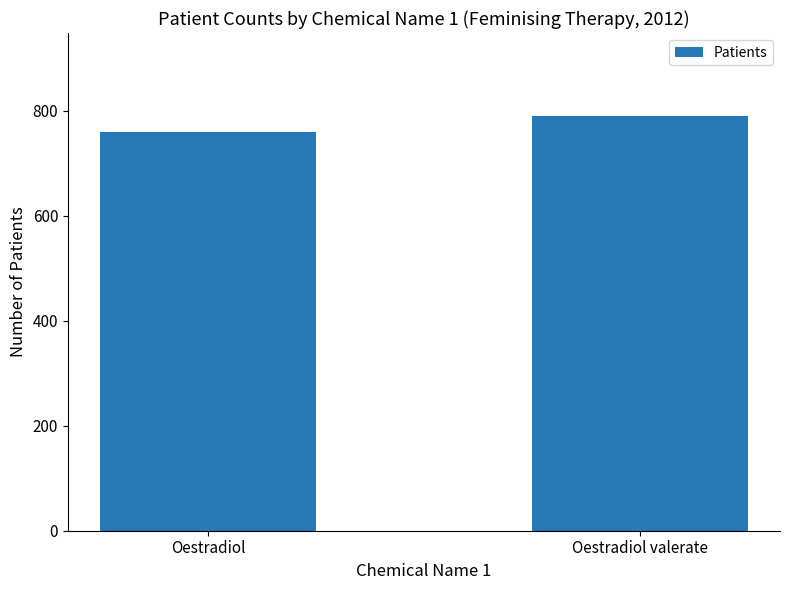

What is the difference between the values at Oestradiol and Oestradiol valerate?

31